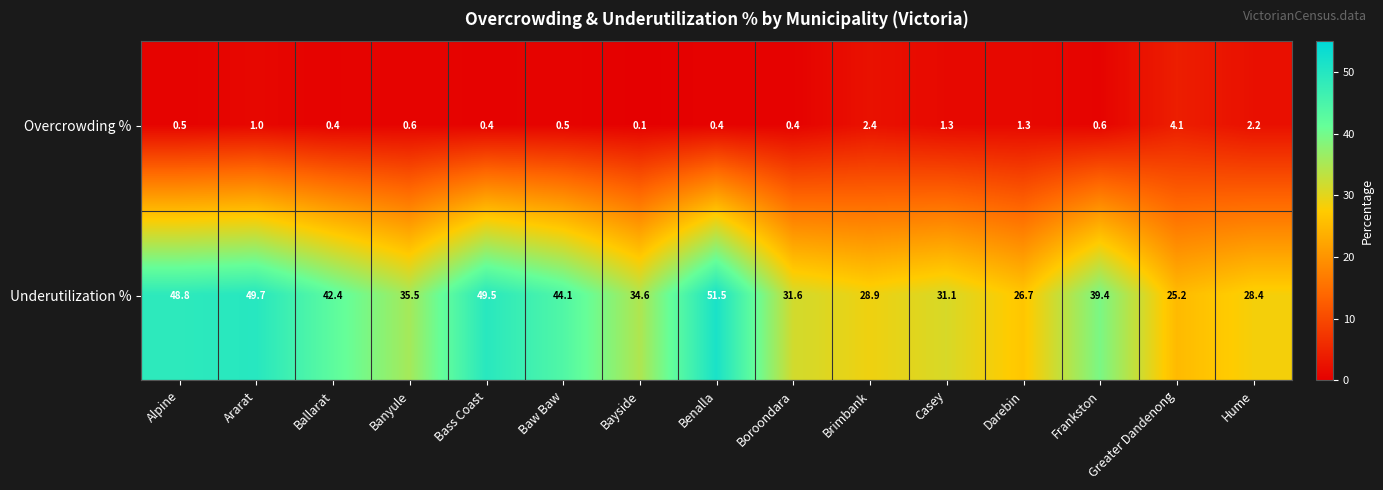

What is the difference between the Underutilization % values at Hume and Greater Dandenong?

3.2